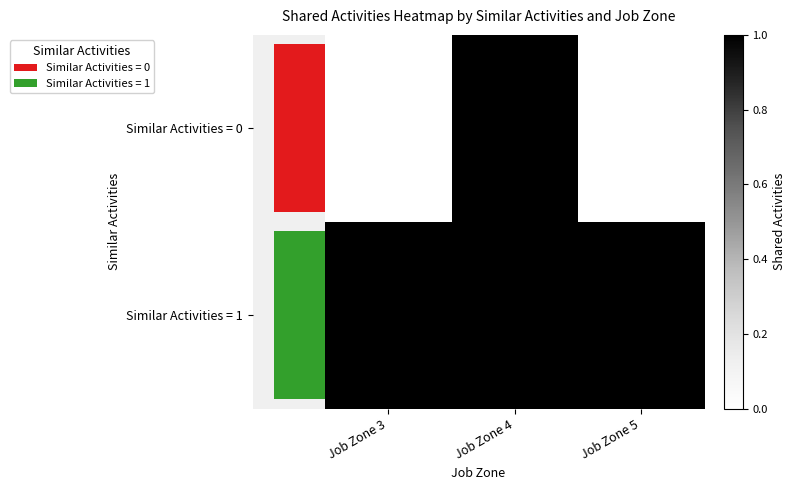

True or false: Similar Activities = 0 has a value of 0 at Job Zone 5.

True